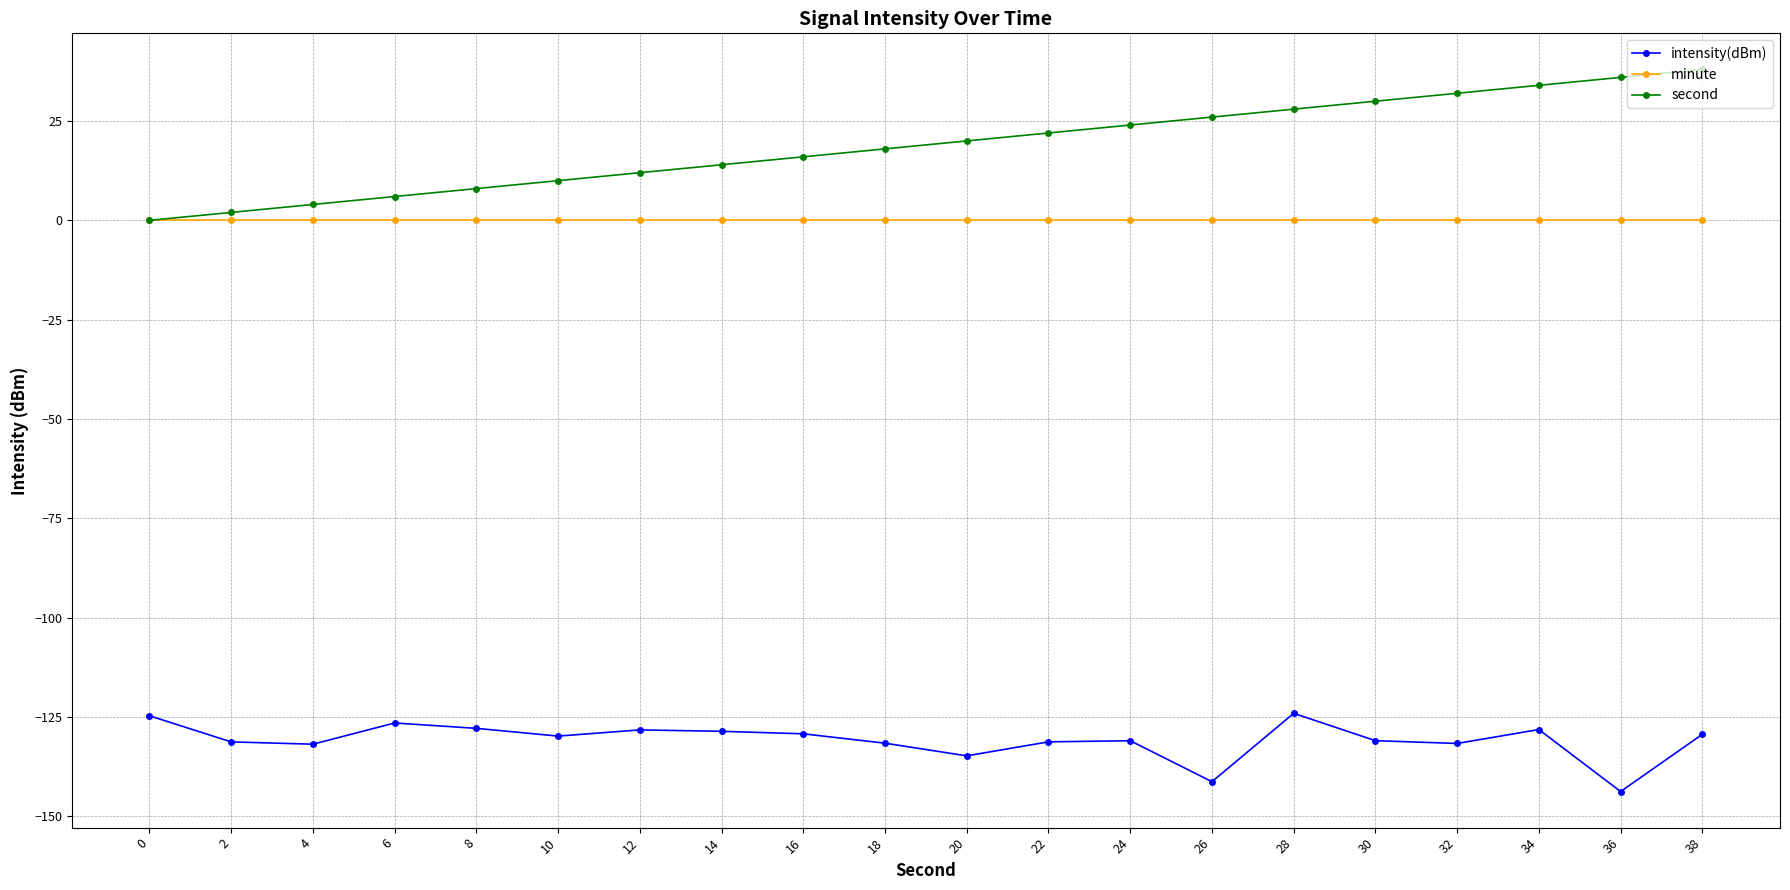

What is the minimum value shown in the chart?

-143.8